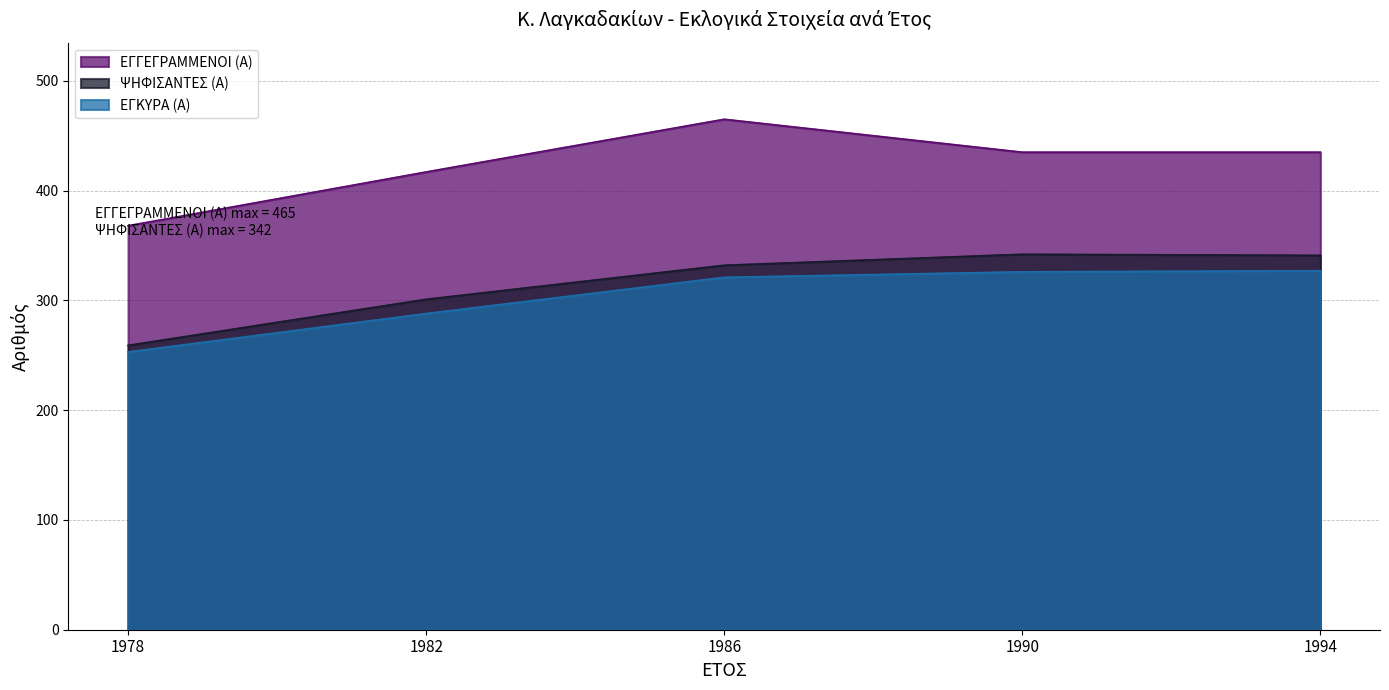

How many data points does each series have?

5